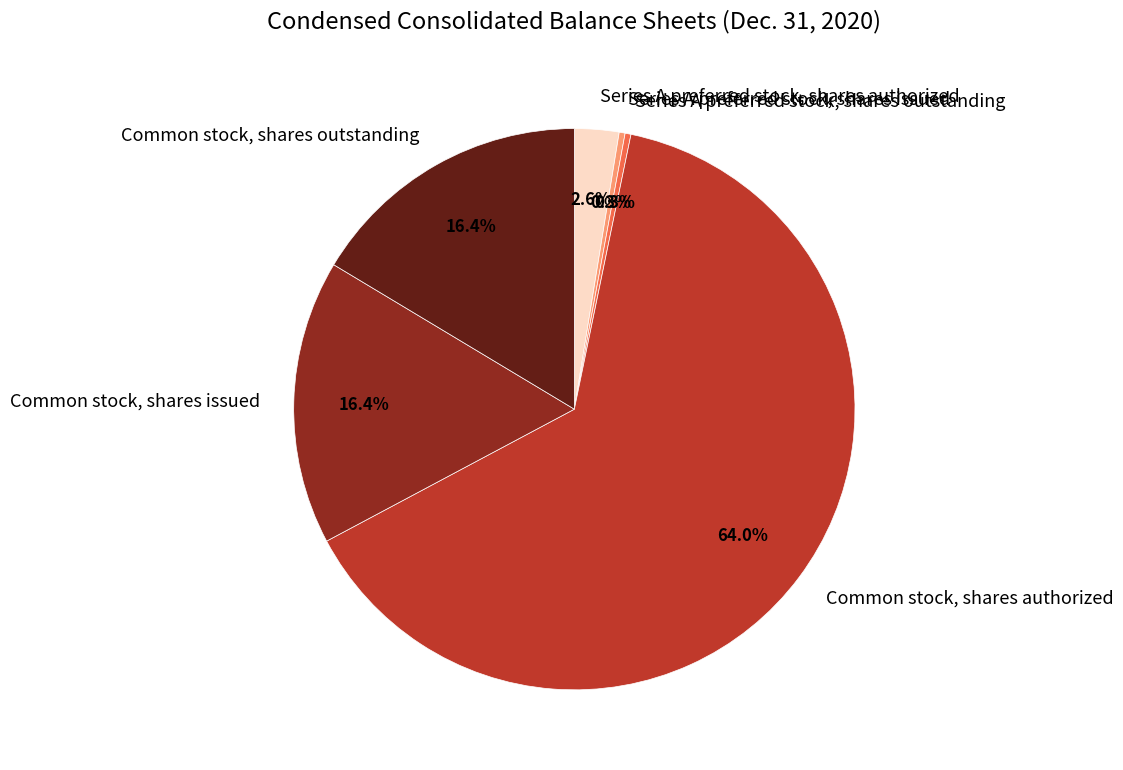

Does Series A preferred stock, shares issued account for over 50% of the chart?

No